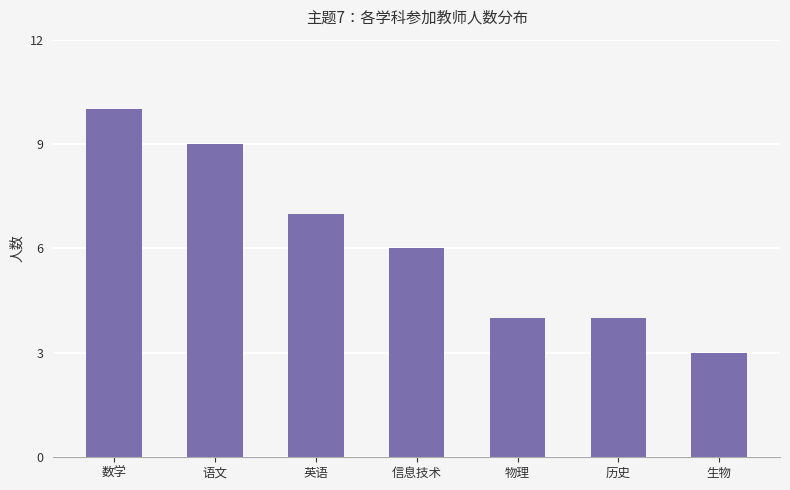

Reading left to right, extract all data points from this chart.

10	9	7	6	4	4	3